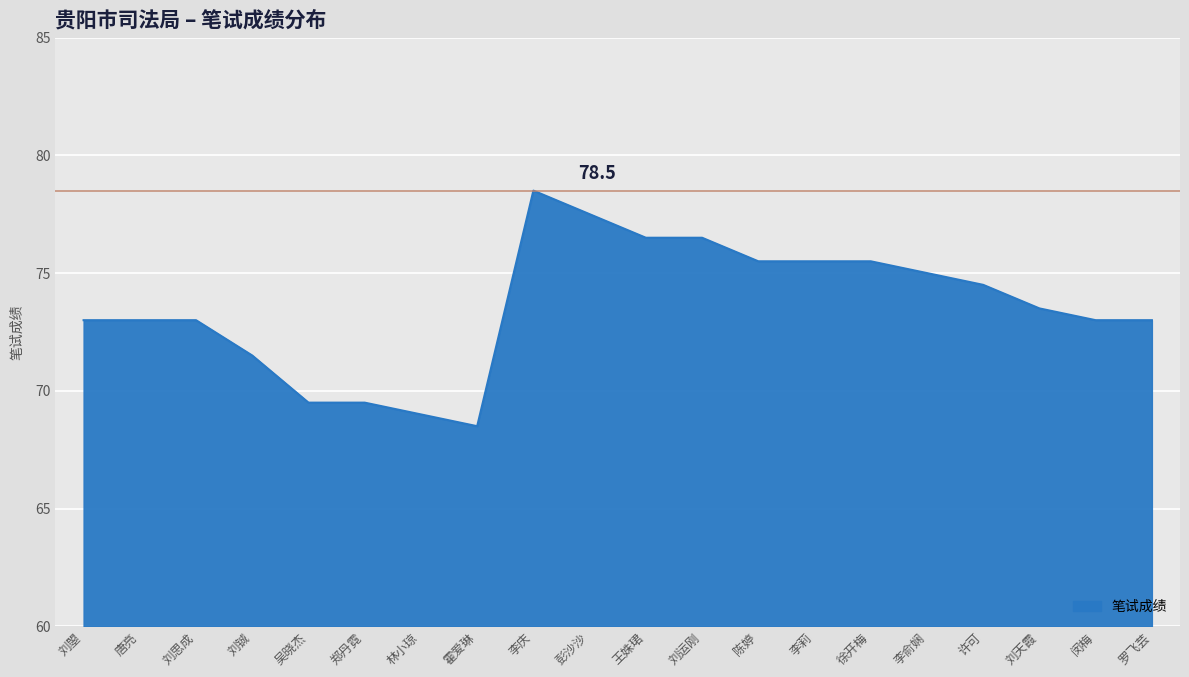

Reading left to right, what are all the values shown in this chart?

73.0	73.0	73.0	71.5	69.5	69.5	69.0	68.5	78.5	77.5	76.5	76.5	75.5	75.5	75.5	75.0	74.5	73.5	73.0	73.0